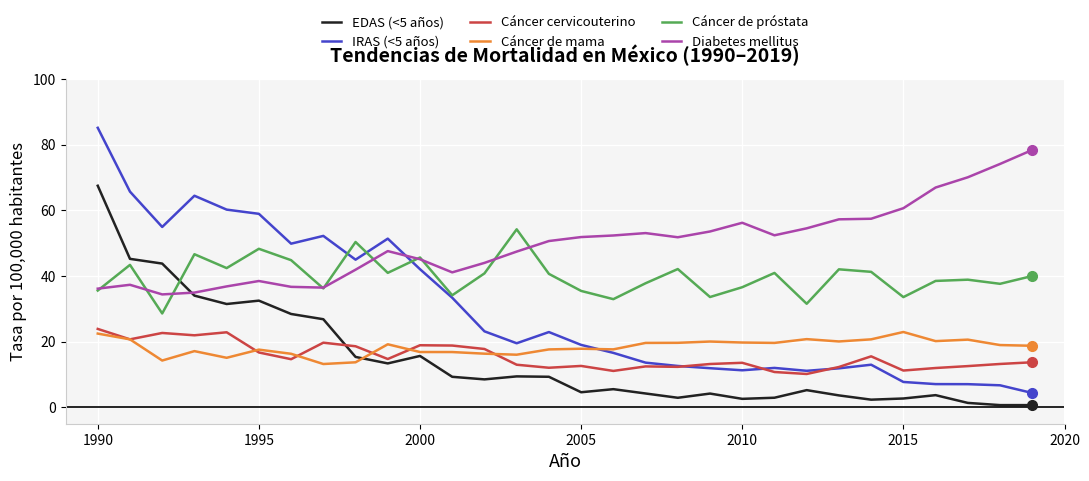

What is the lowest value of the Cáncer cervicouterino series?

10.2